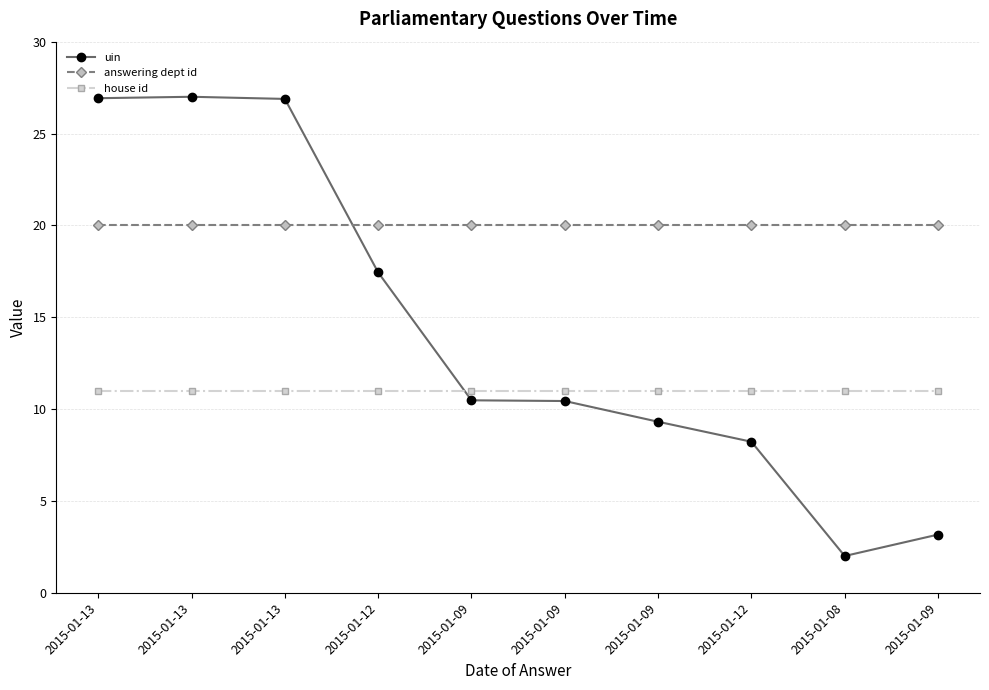

How many distinct data groups are displayed?

3